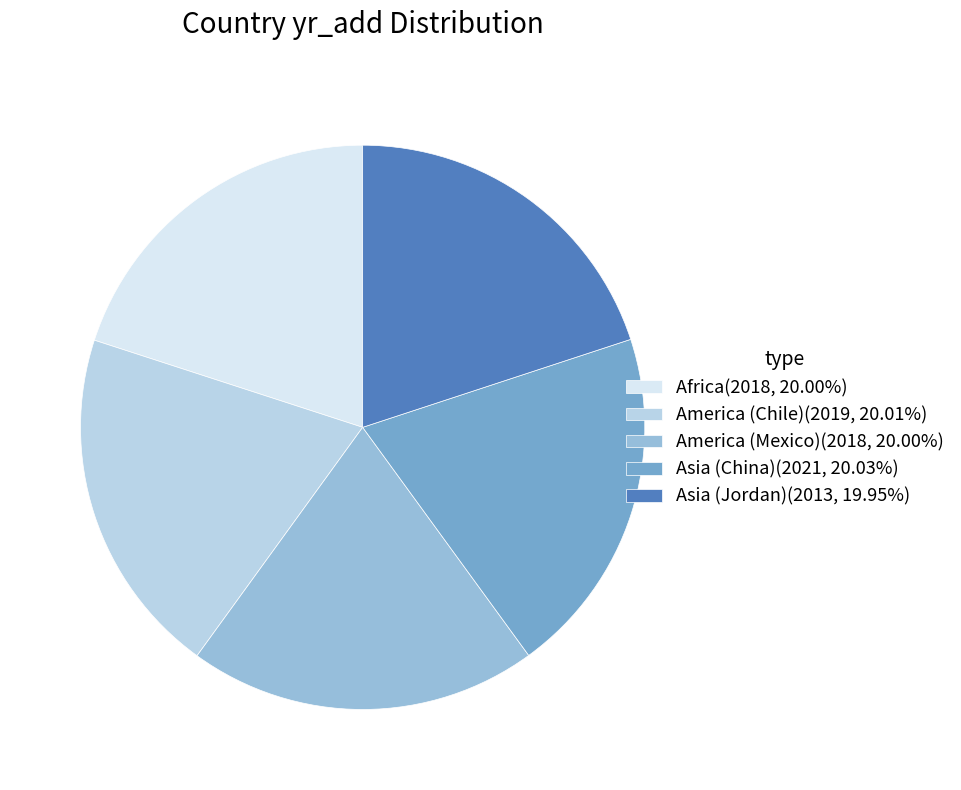

Is the sum of Africa(2018, 20.00%) and America (Chile)(2019, 20.01%) greater than half?

No